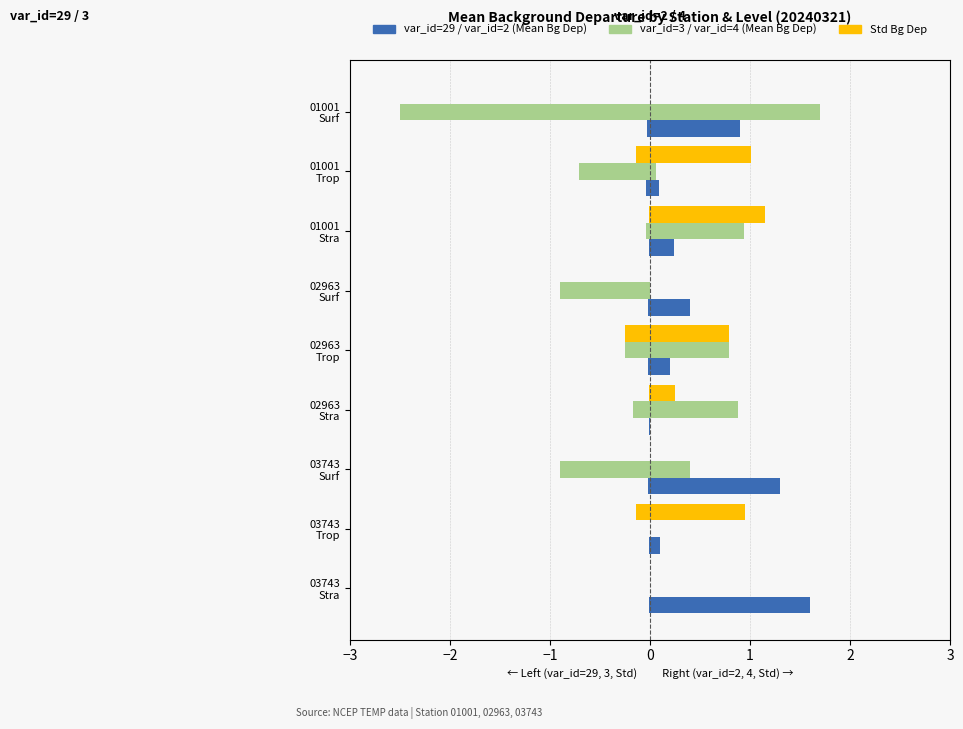

How many categories are shown in the chart?

9